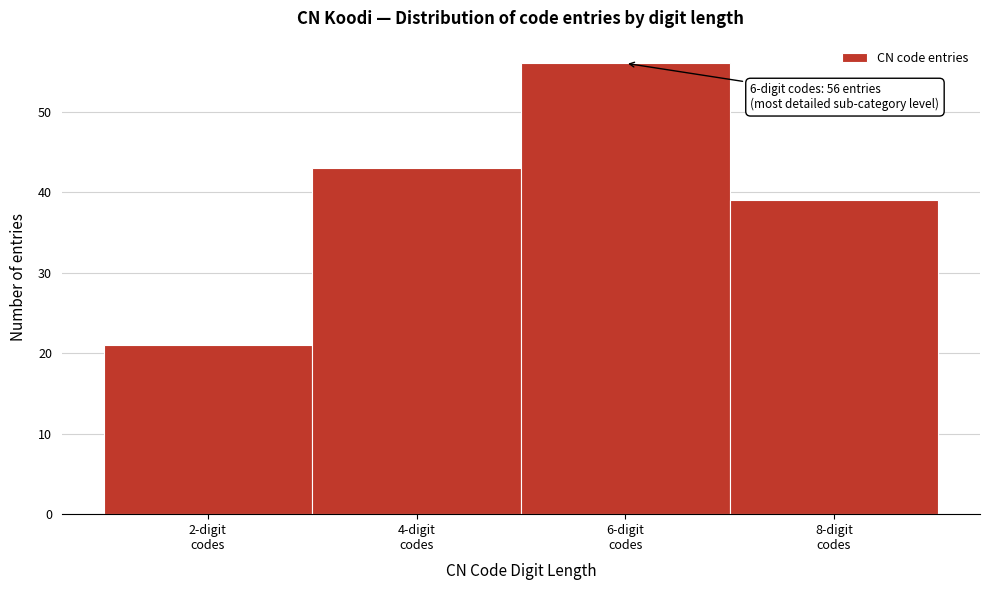

Over which range of the x-axis is the bar tallest?

5 to 7